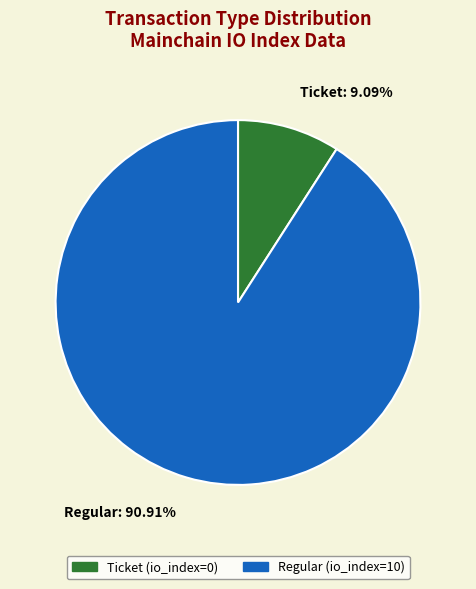

To the nearest percent, what is the combined percentage of Ticket and Regular?

100%